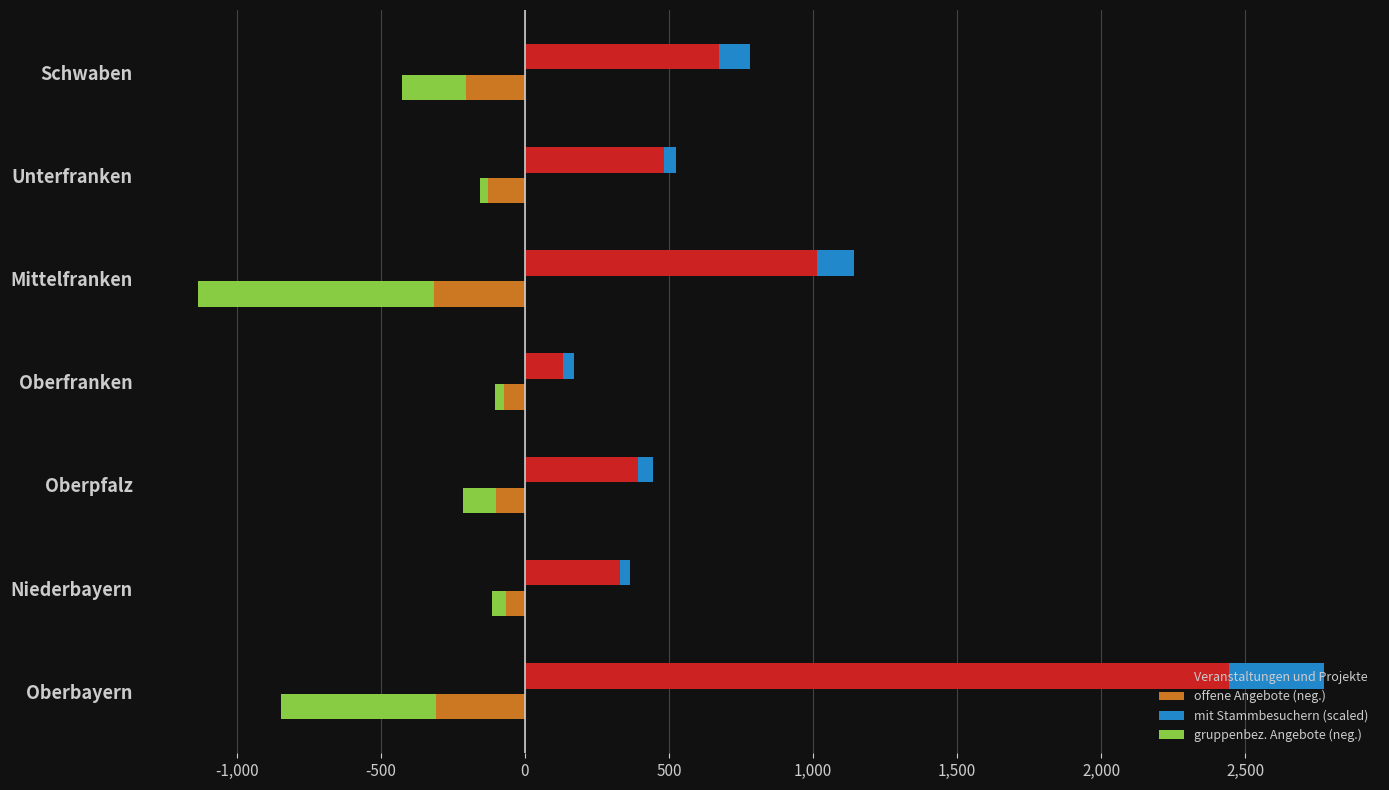

Count the number of categories in the chart.

7